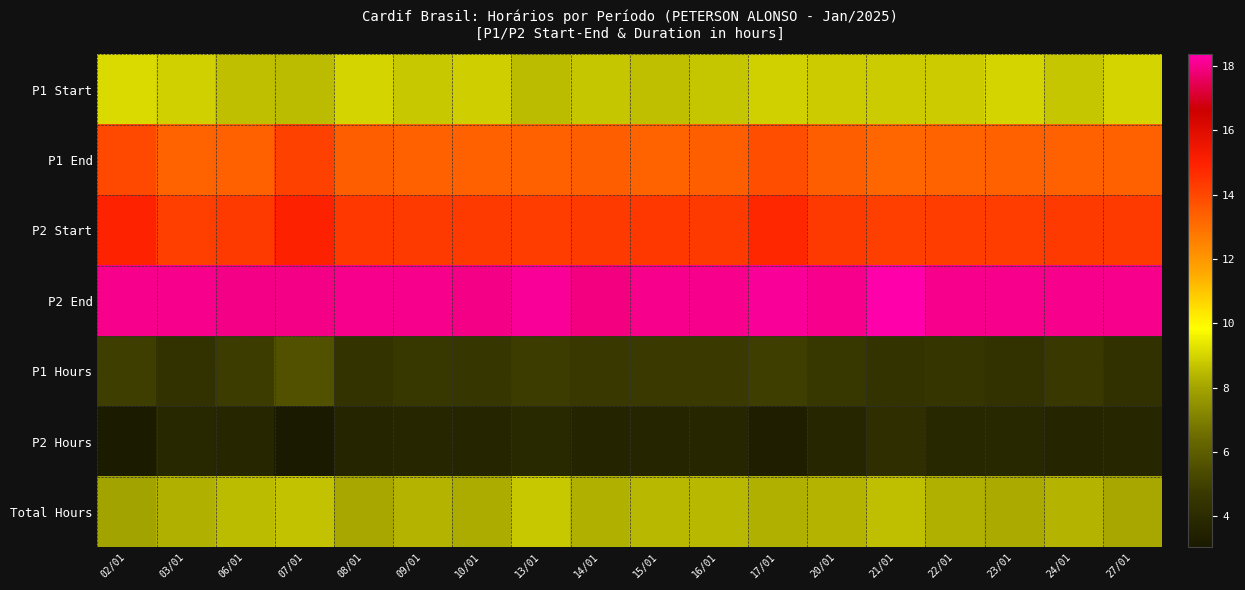

What is the total value across all series at 15/01?

71.1